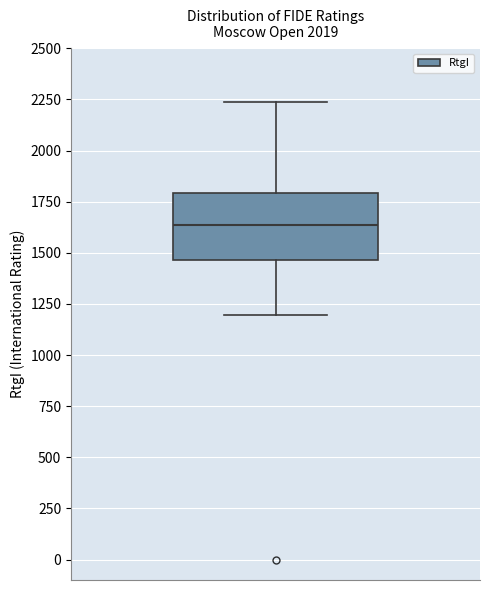

Read this box plot against the y-axis: the position of the median line, the range covered by the box, and the ends of both whiskers. The values are not printed on the chart, so give them approximately, as read against the axis.

median 1650, box 1450 to 1800, whiskers 1200 to 2250